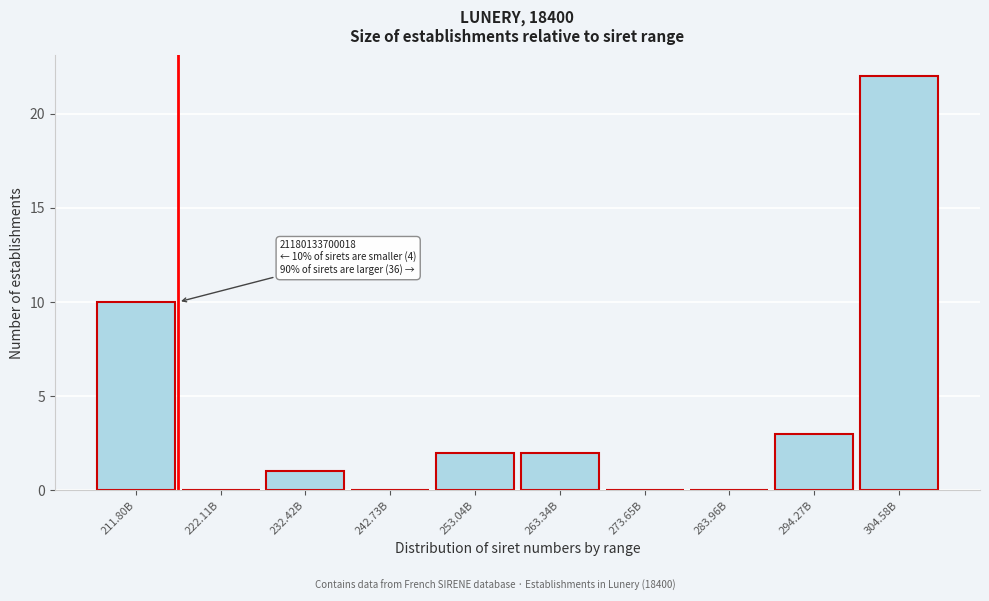

Reading left to right, what are all the values shown in this chart?

211.80B=10	222.11B=0	232.42B=1	242.73B=0	253.04B=2	263.34B=2	273.65B=0	283.96B=0	294.27B=3	304.58B=22